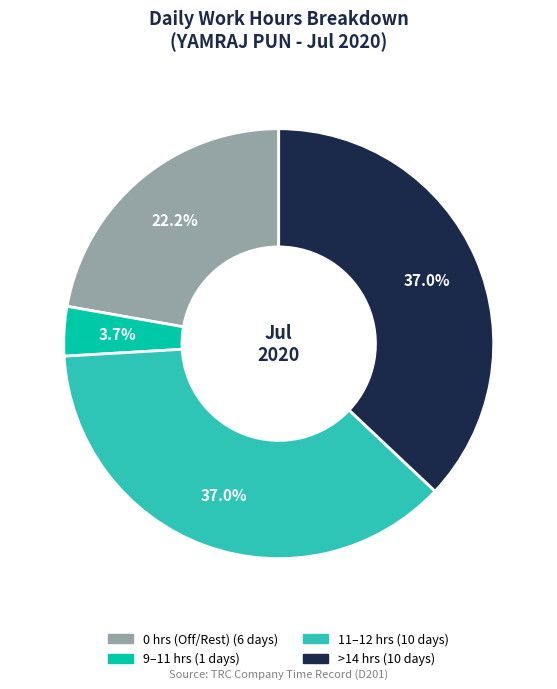

How many segments does this pie chart have?

4